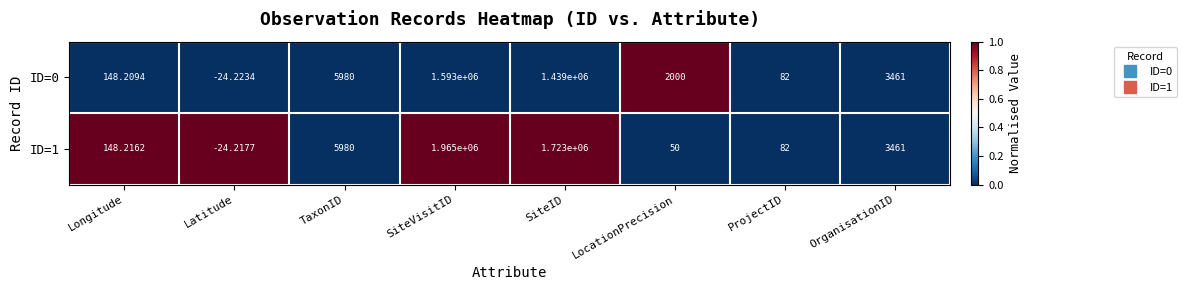

At which label does ID=1 reach its minimum?

Latitude